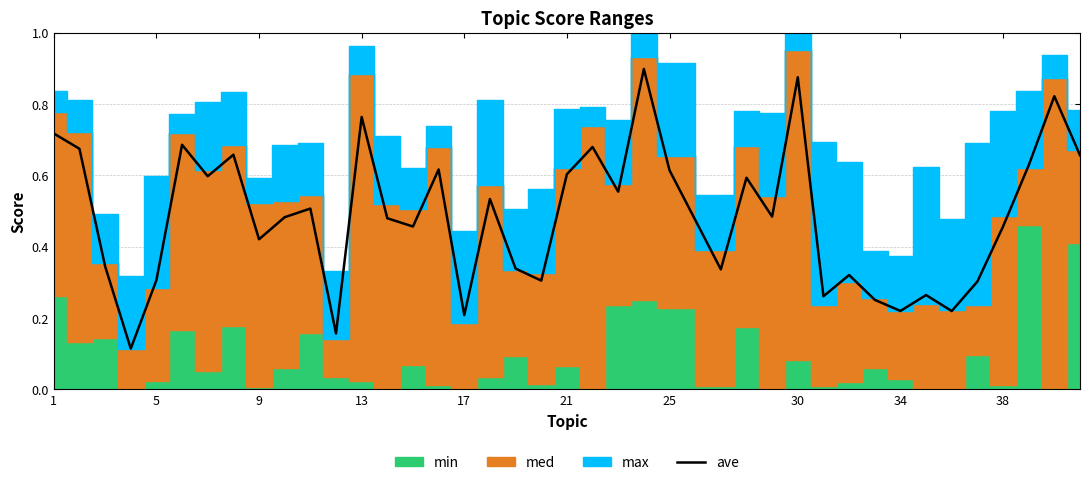

How many points are lower than both their immediate neighbors (excluding endpoints)?

13